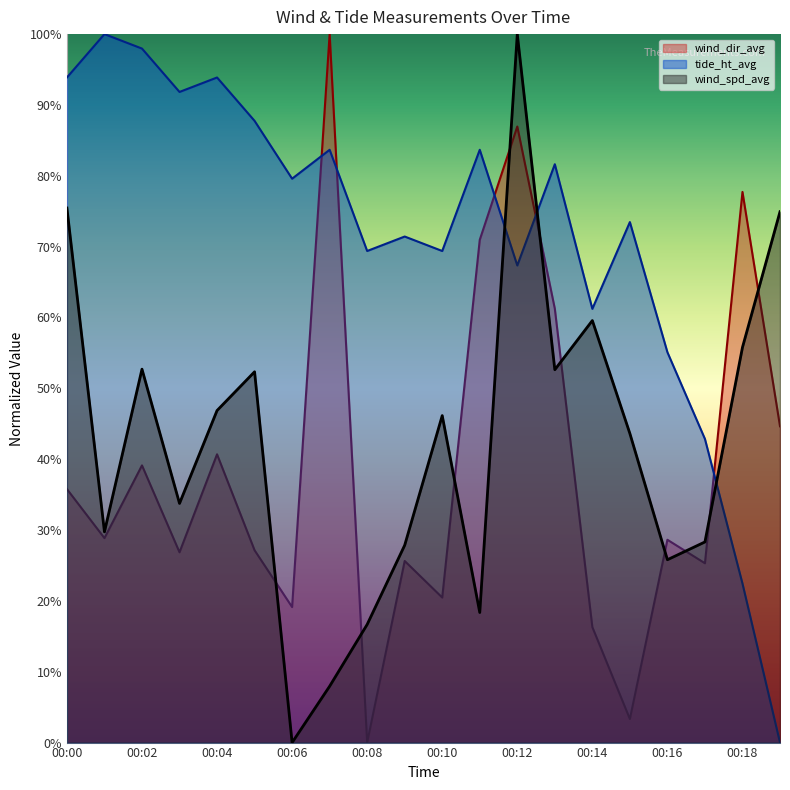

At which label does tide_ht_avg reach its peak?

00:01